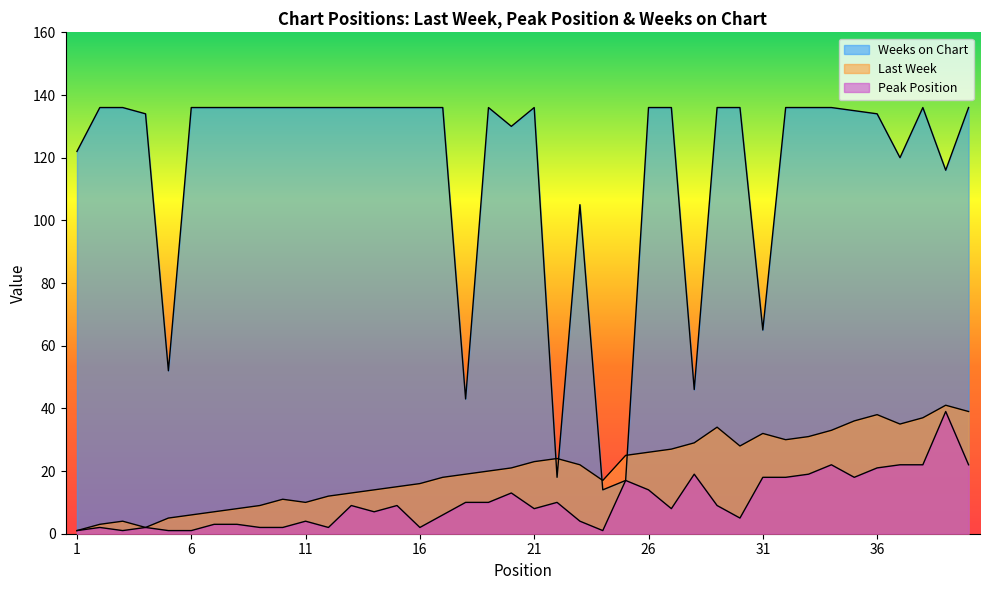

Which has a higher value, 34 or 36?

36